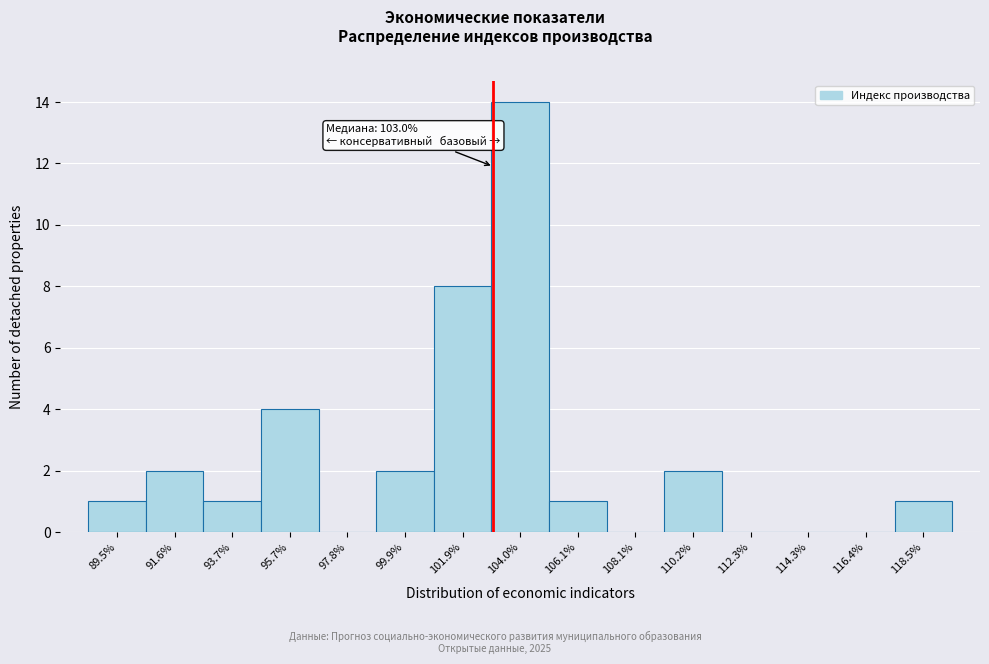

Which range on the x-axis has the tallest bar?

103.0 to 105.0